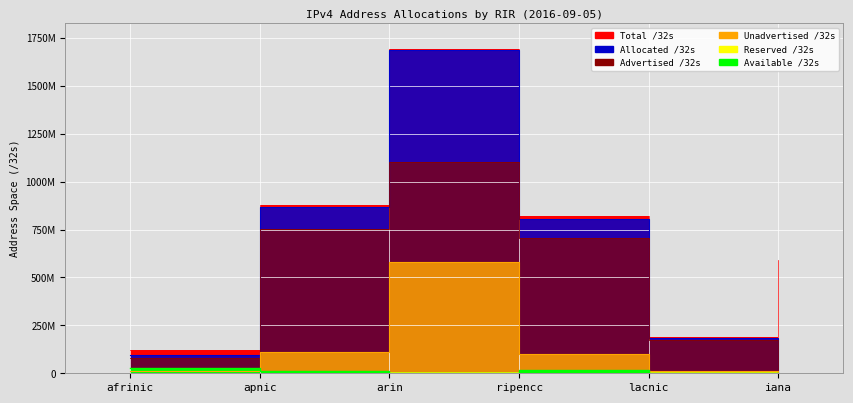

Between arin and ripencc, which is larger?

arin